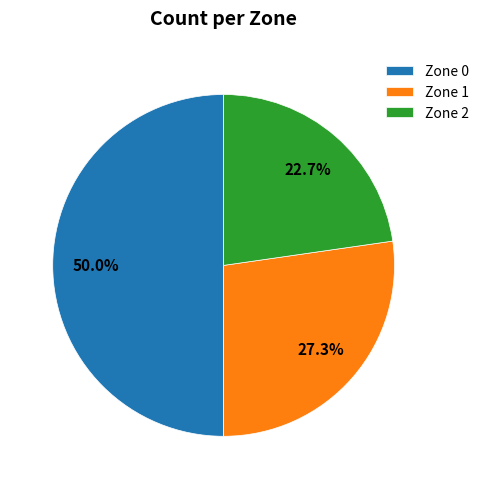

To the nearest percent, what is the average slice percentage?

33%